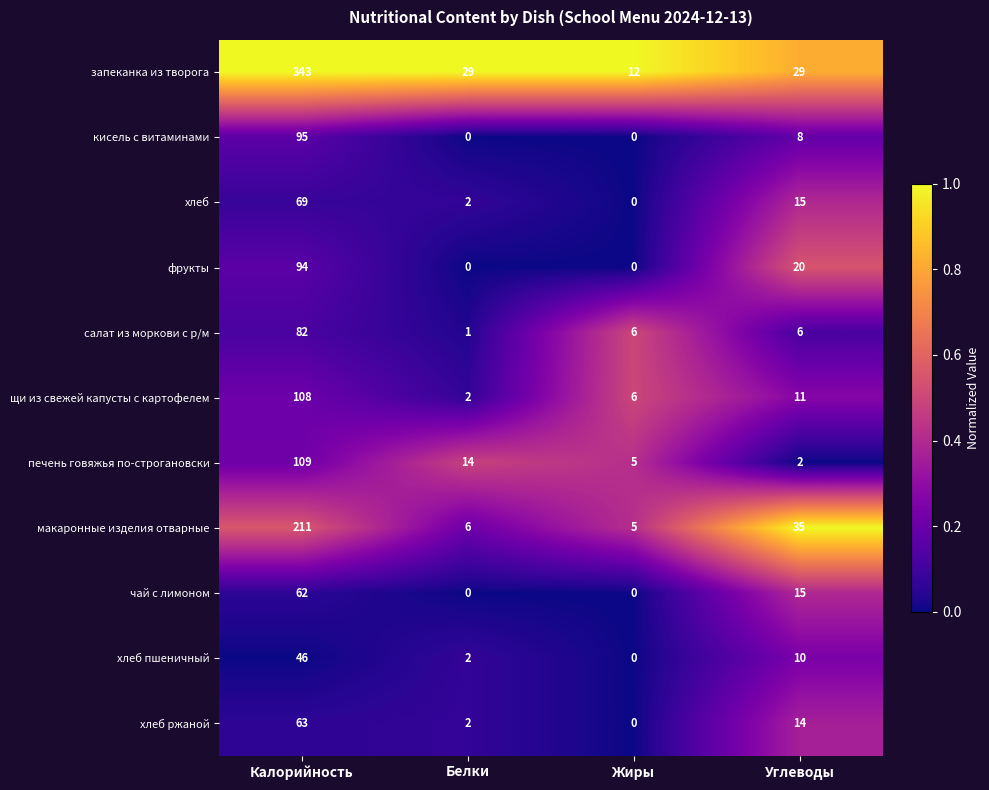

What is the difference between the maximum and minimum values in the кисель с витаминами series?

95